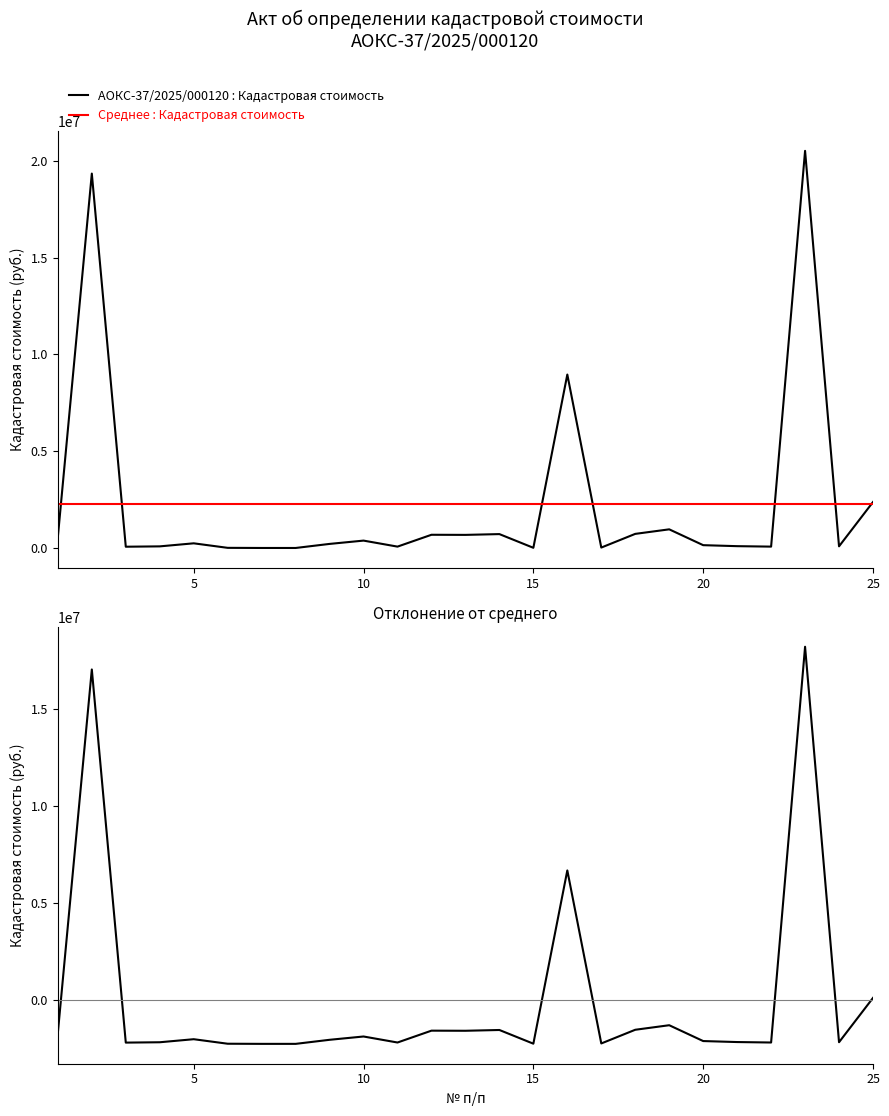

What is the value of the Среднее : Кадастровая стоимость point at the 12th from the left?

2286989.6